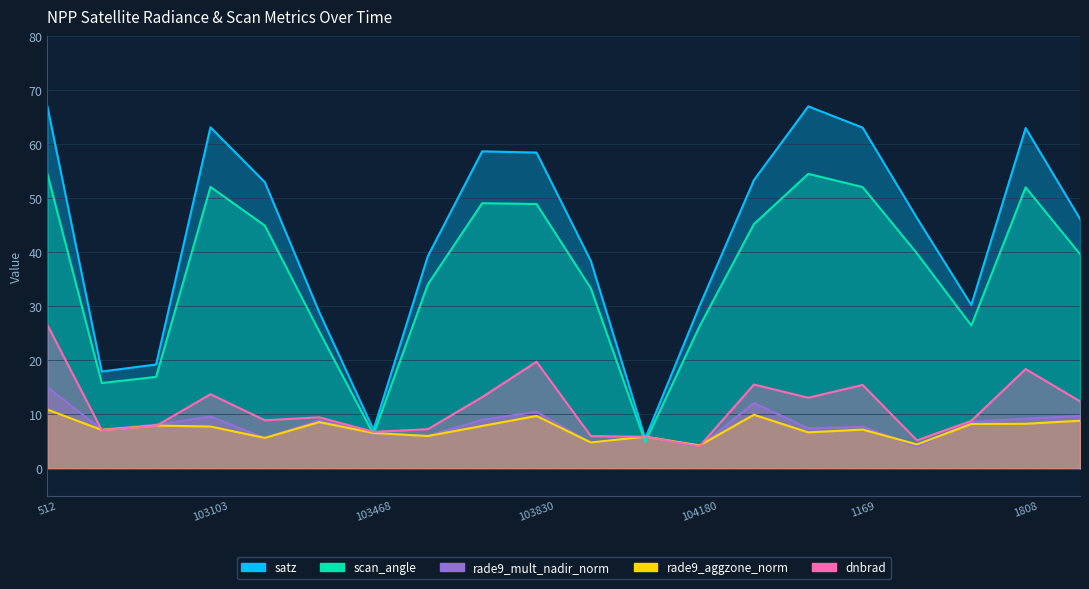

Where is the first local minimum for rade9_mult_nadir_norm?

102744